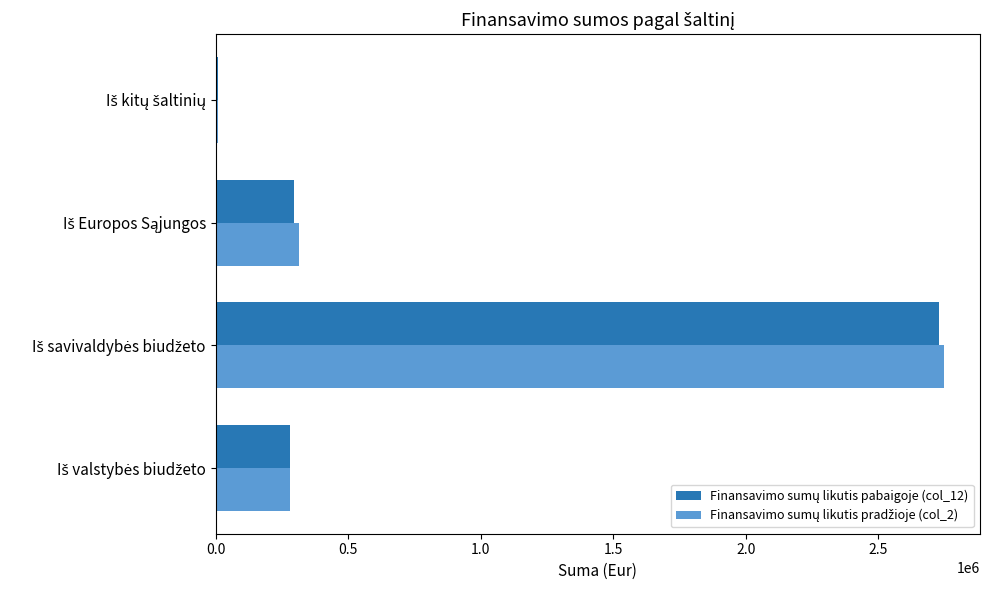

Count the number of categories in the chart.

4